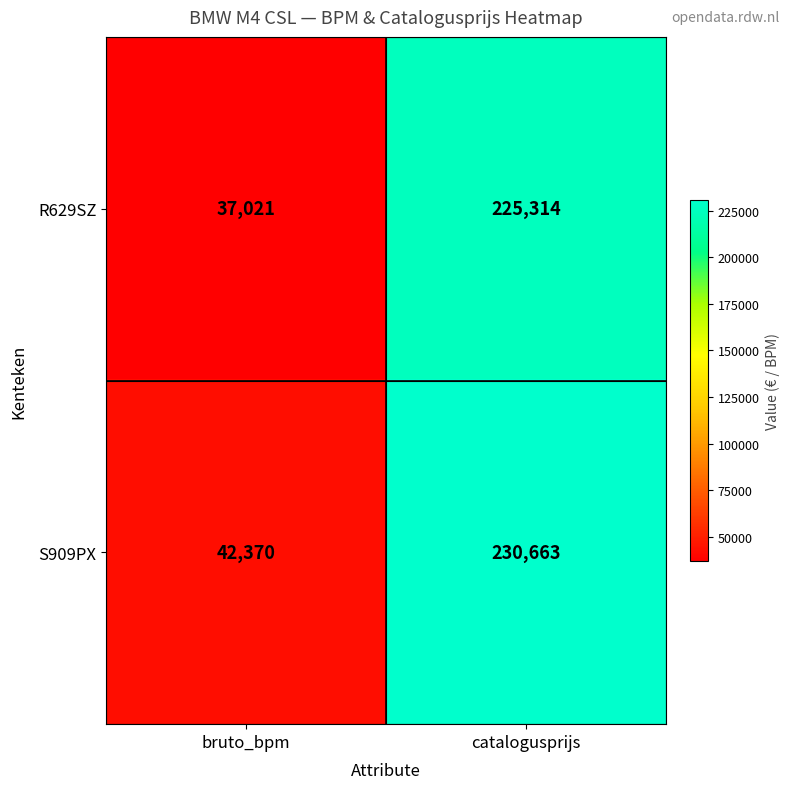

Which label corresponds to the smallest value in the chart?

bruto_bpm